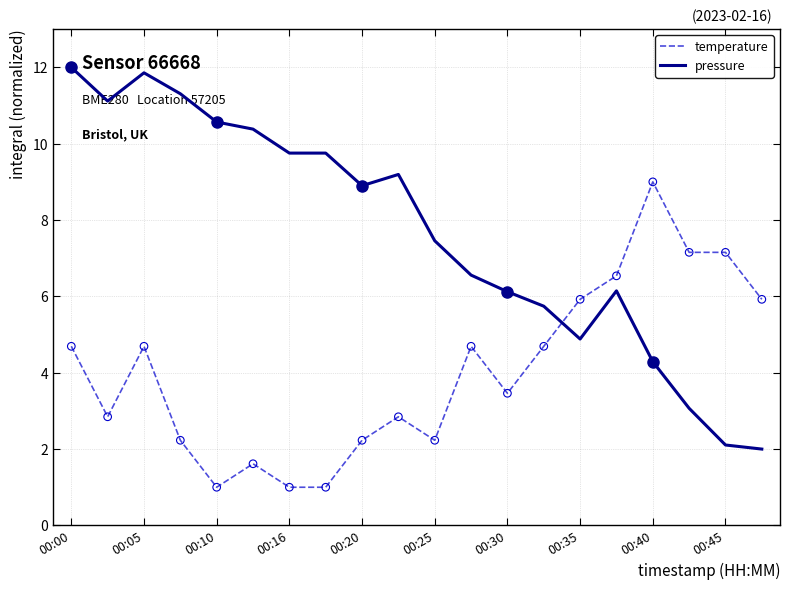

At how many categories does at least one series exceed 2?

20